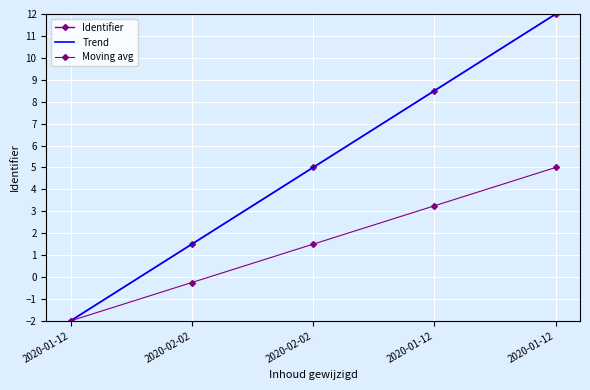

What is the sum of the Trend values at 2020-02-02 and 2020-02-02?

6.5